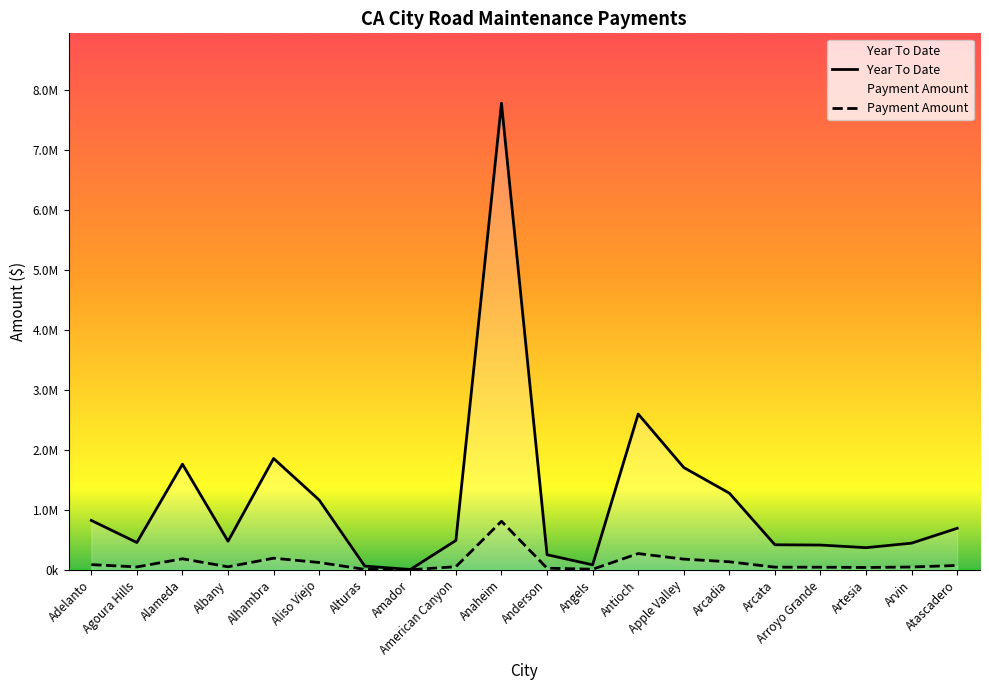

Rank the categories by Payment Amount value from highest to lowest.

Anaheim, Antioch, Alhambra, Alameda, Apple Valley, Arcadia, Aliso Viejo, Adelanto, Atascadero, American Canyon, Albany, Agoura Hills, Arvin, Arcata, Arroyo Grande, Artesia, Anderson, Angels, Alturas, Amador